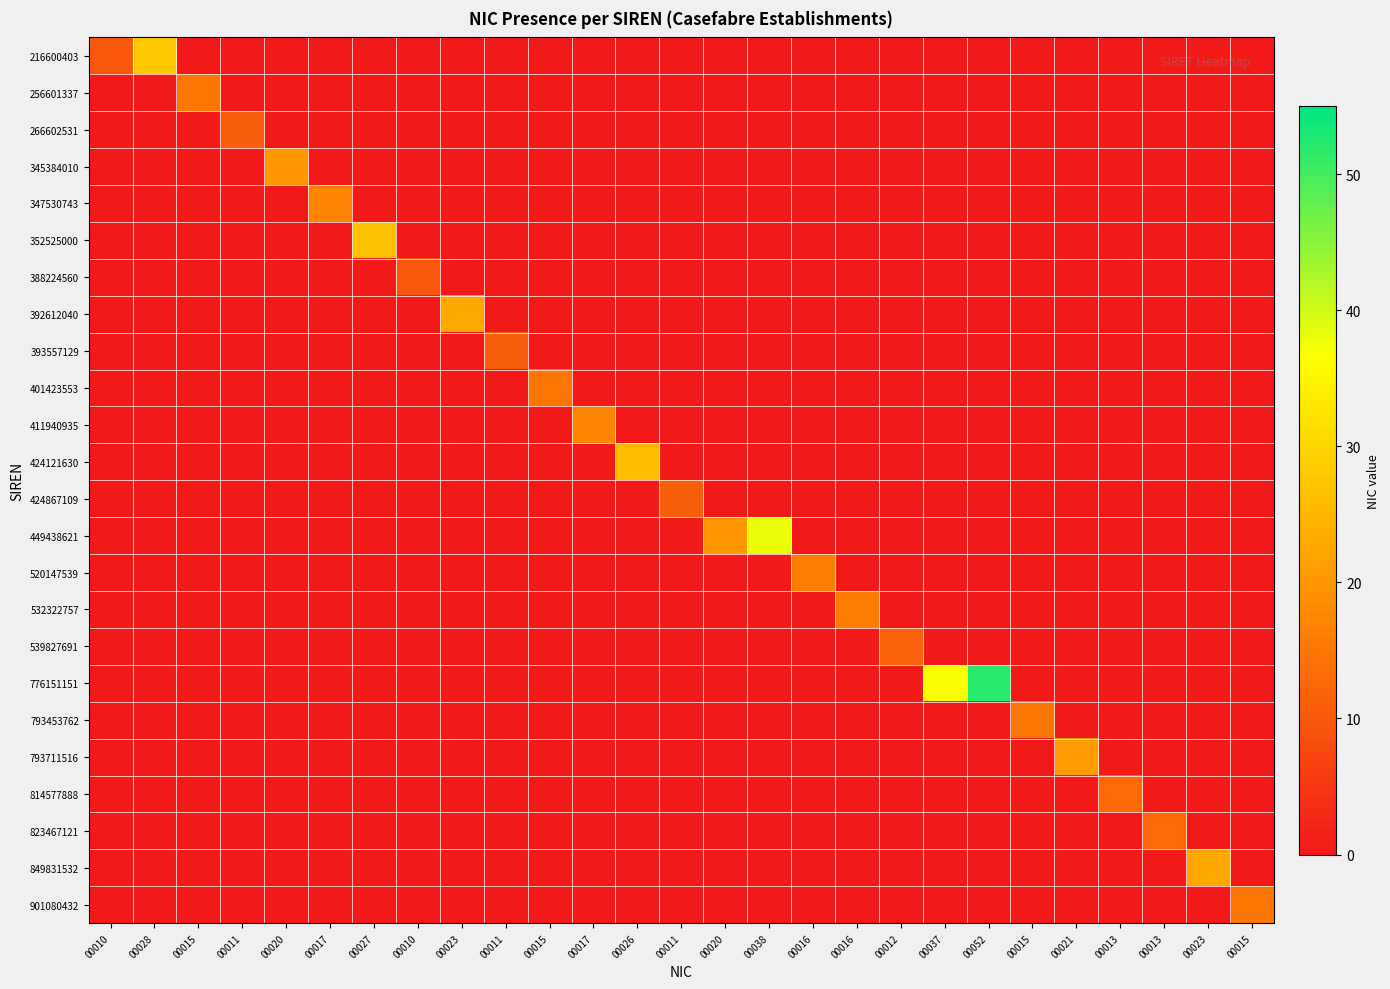

Which has a higher value, 00013 or 00011?

00013